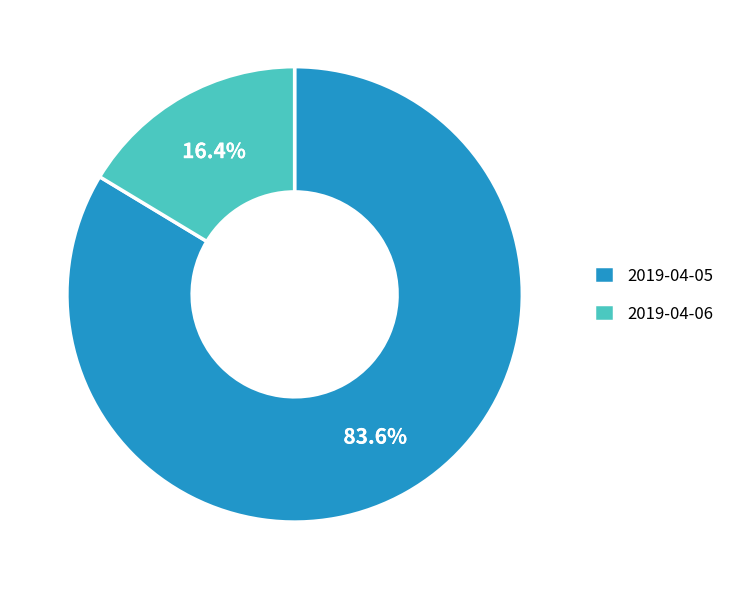

Combined, do 2019-04-05 and 2019-04-06 account for over 50%?

Yes